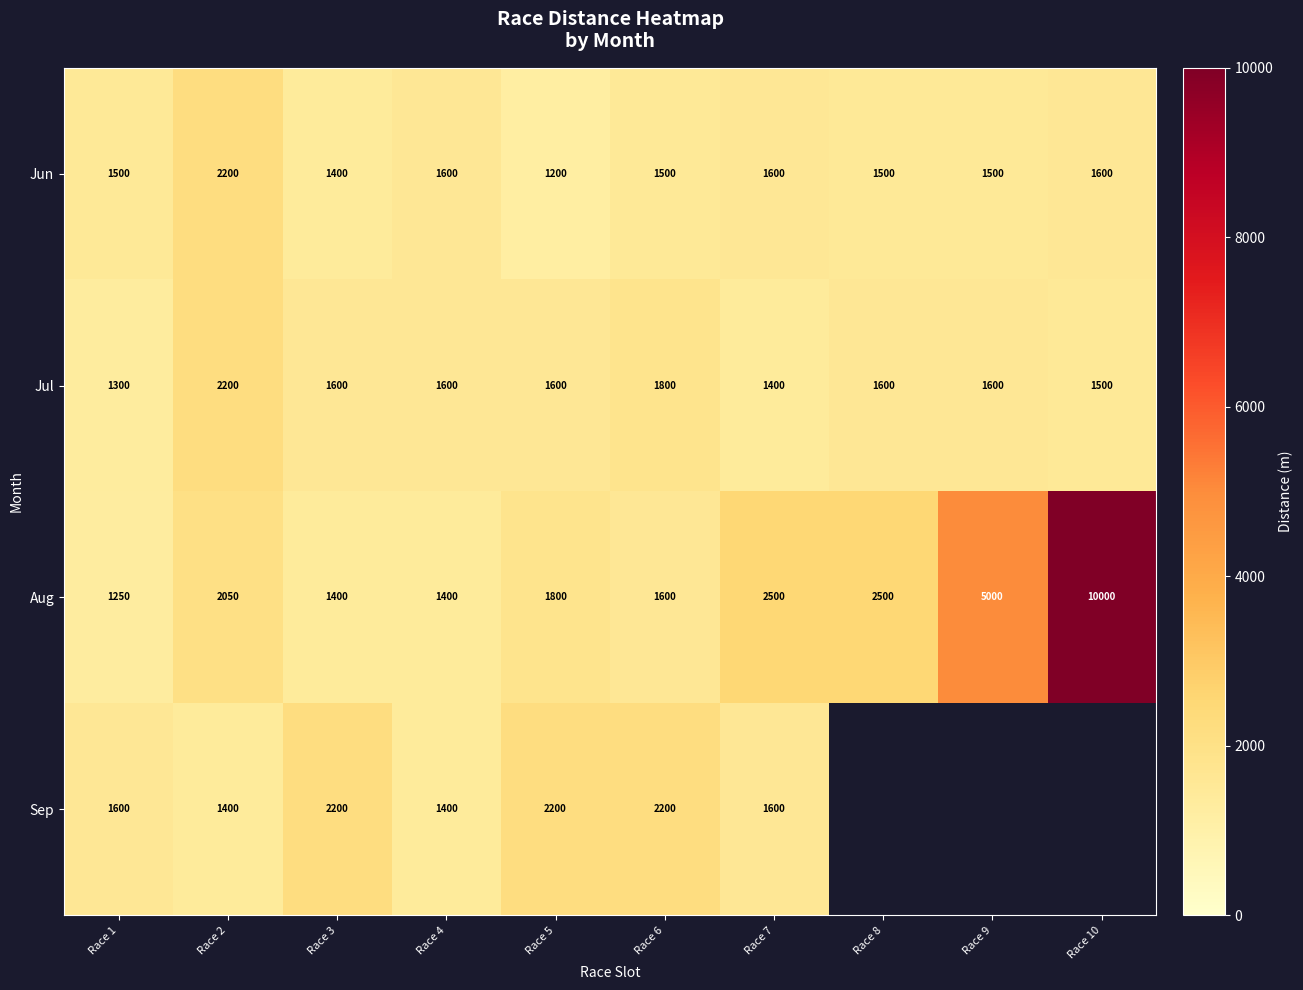

Which has a higher value, Race 6 or Race 2?

Race 2